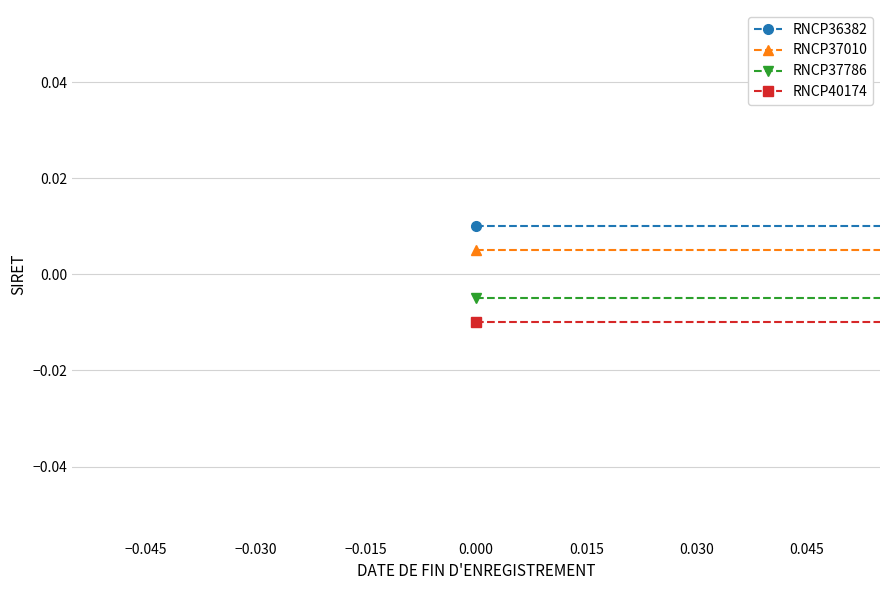

How many lines are shown in the chart?

4